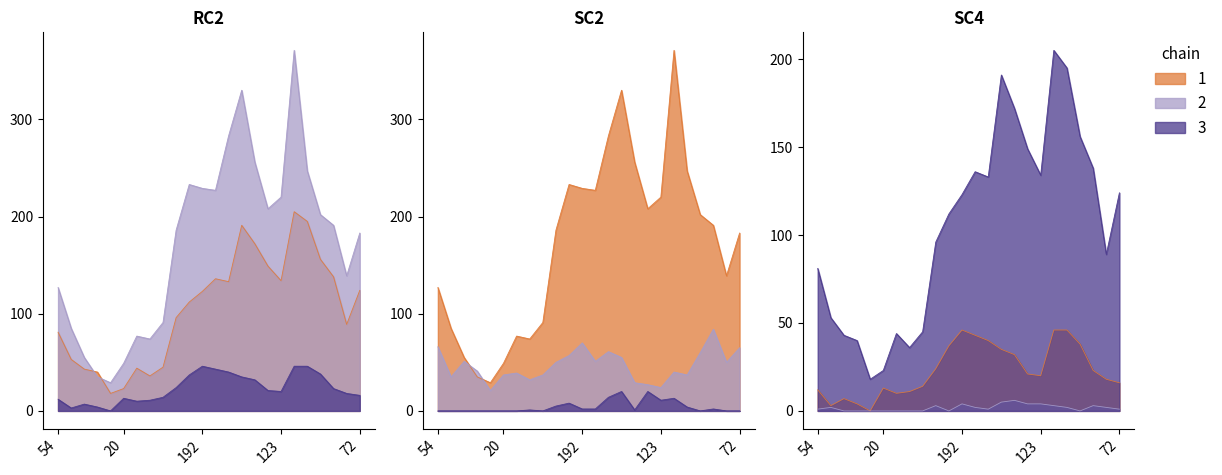

Which series has the largest total across all categories?

SC2